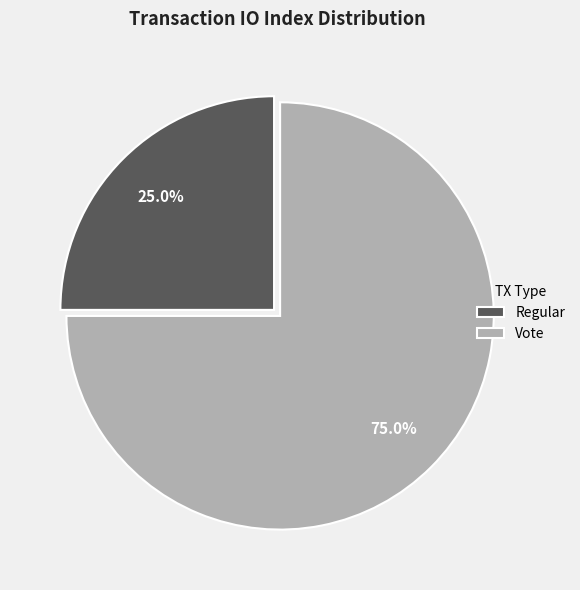

Does any single category account for the majority?

Yes